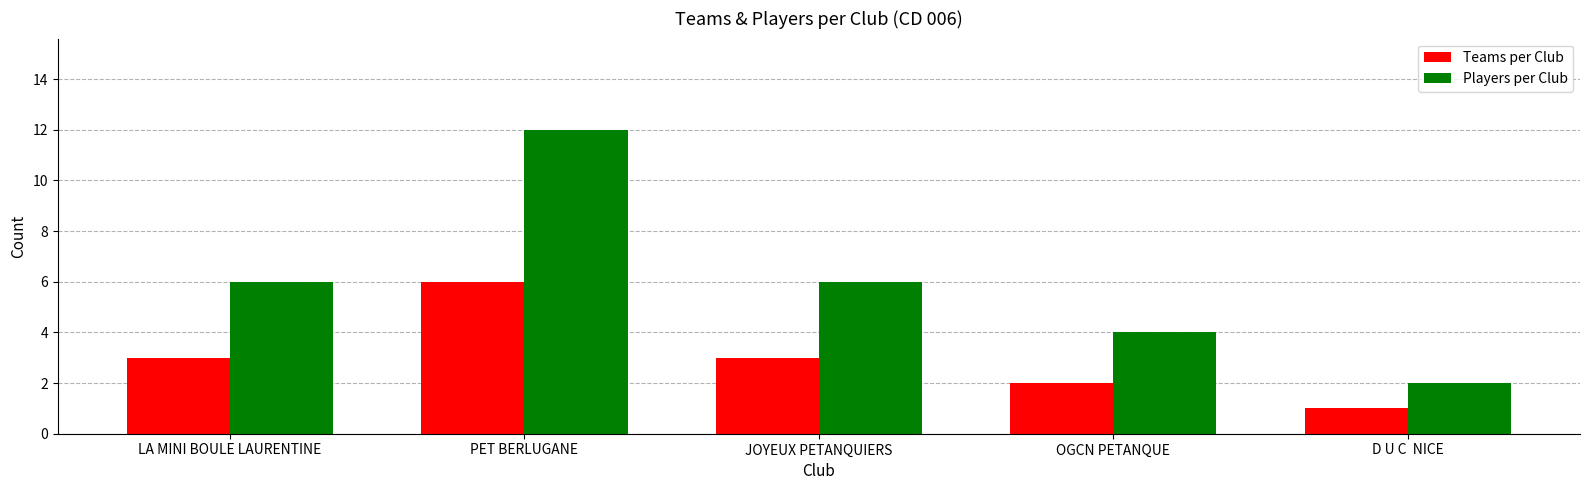

How many bars are there in total?

10